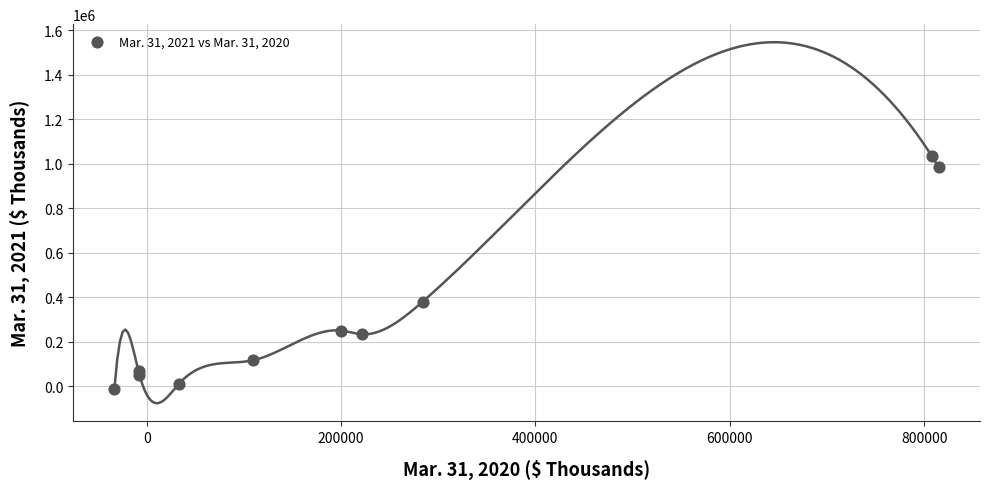

What Y value in the scatter plot is closest to 511416?

381008